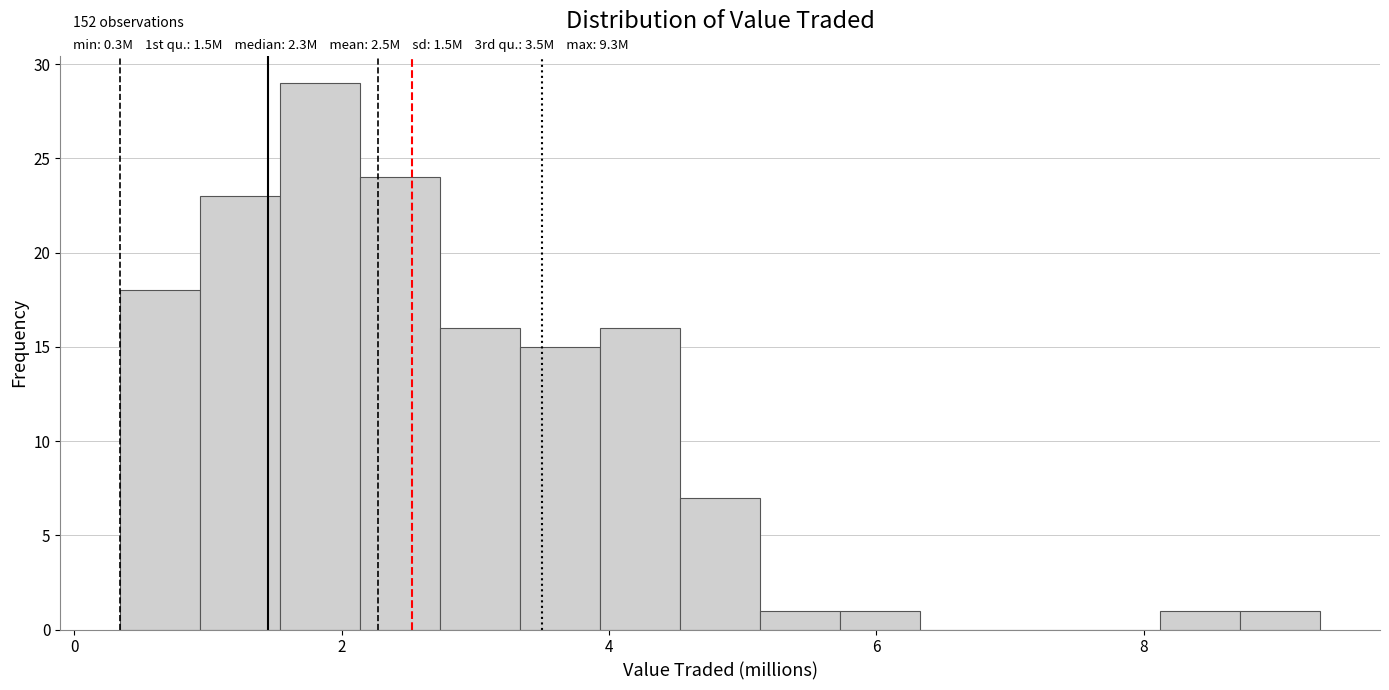

Around what value on the x-axis is the tallest bar? Give the approximate position of its centre, as read against the axis.

1.8